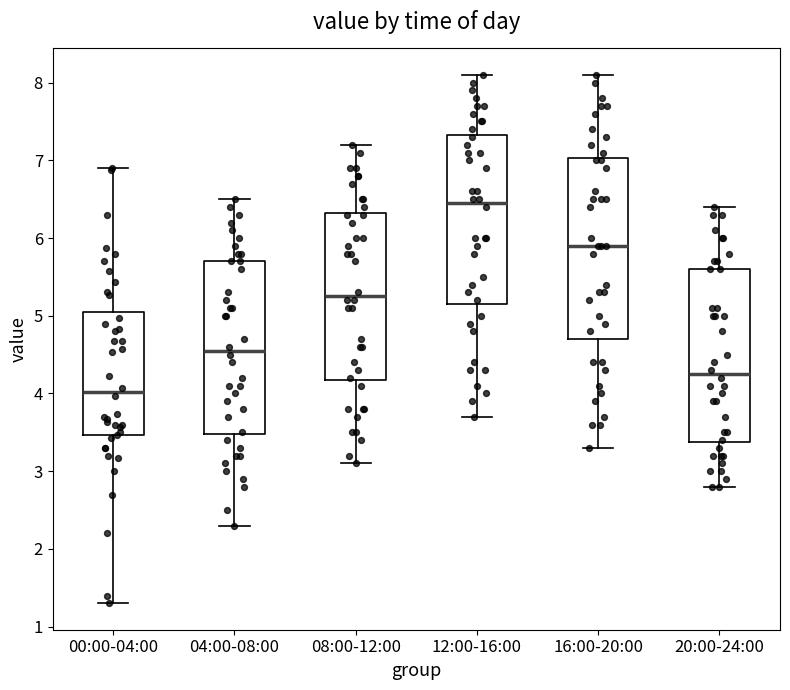

Where is the lower edge of the box for 20:00-24:00 on the y-axis? The values are not printed on the chart, so give them approximately, as read against the axis.

3.4